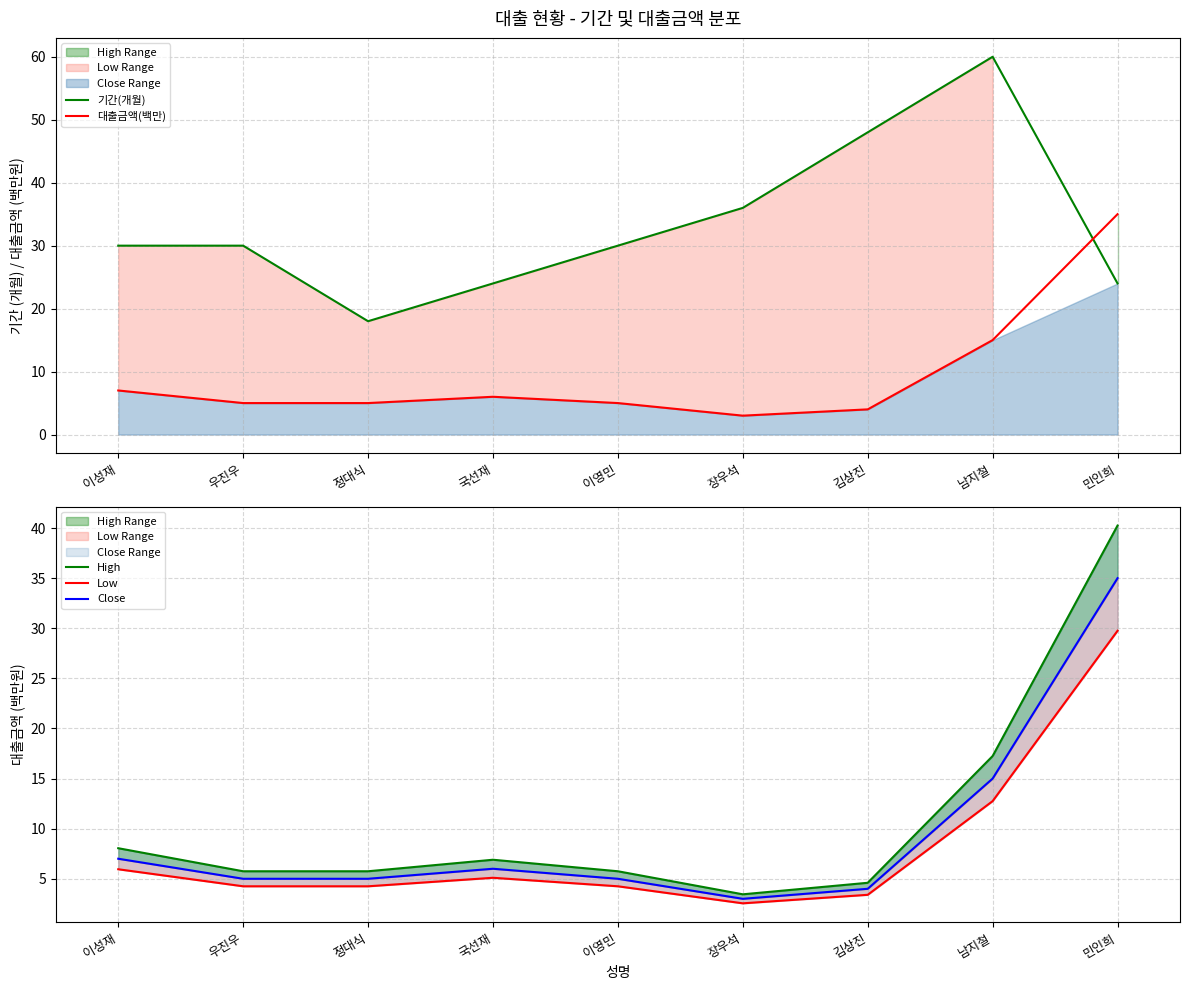

What is the sum of all Low values?

72.2